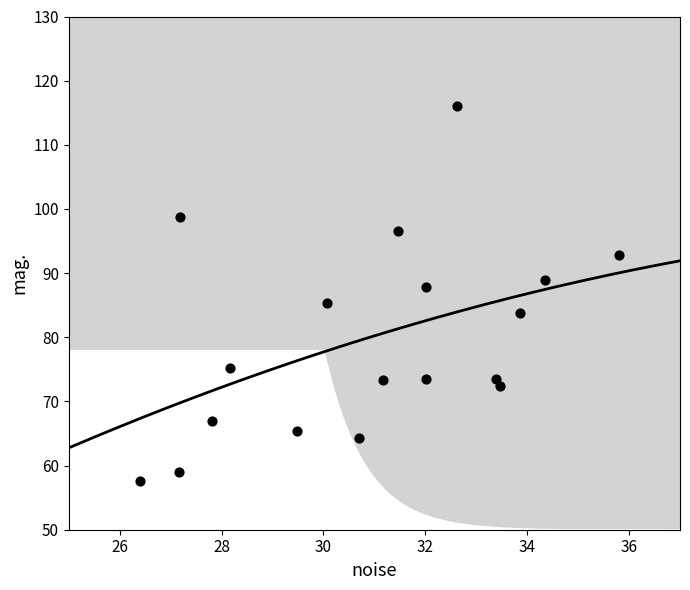

What is the range of Y values (max minus min)?

58.5